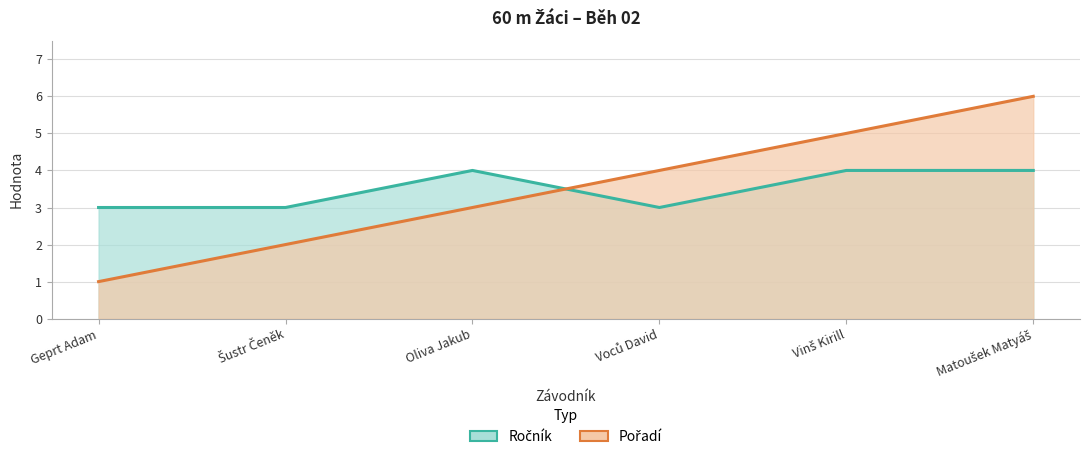

What is the smallest value displayed?

1